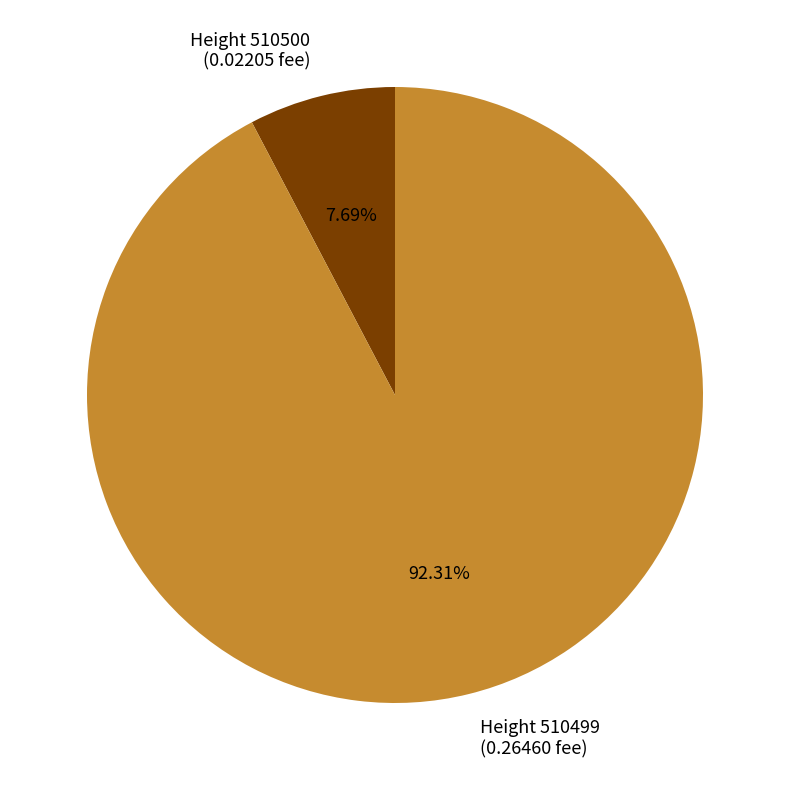

How many slices are in this pie chart?

2